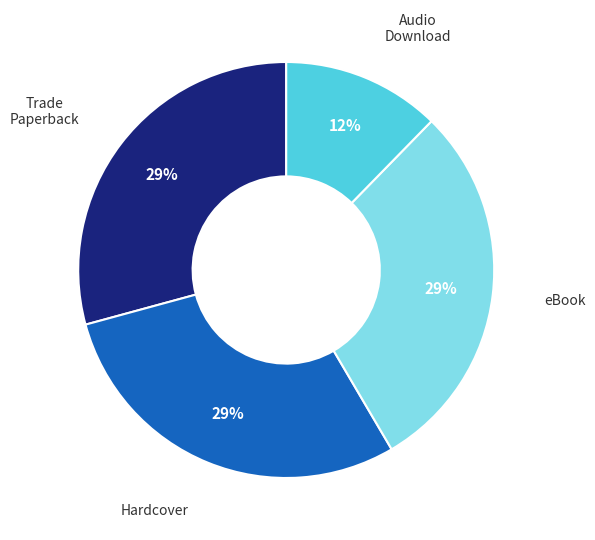

Count the number of slices in the pie.

4